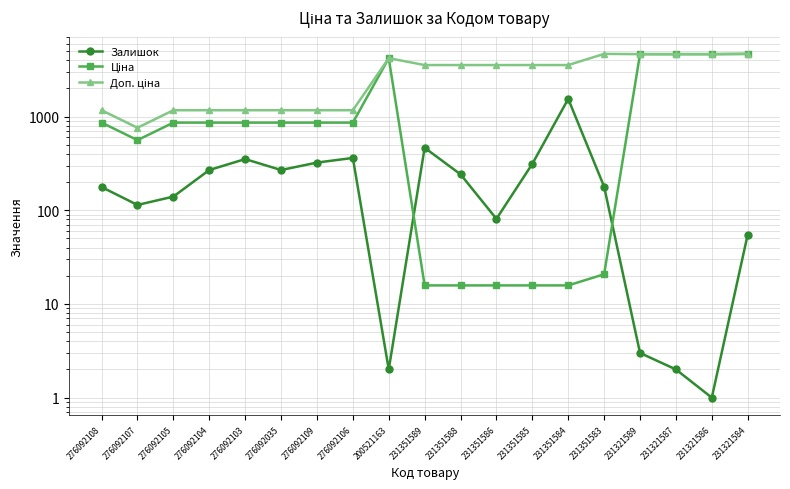

Reading left to right, what are all the values shown in this chart?

Залишок: 276092108=177.0	276092107=114.0	276092105=140.0	276092104=269.0	276092103=352.0	276092035=269.0	276092109=323.0	276092106=362.0	200521163=2.0	231351589=465.0	231351588=242.0	231351586=81.0	231351585=313.0	231351584=1545.0	231351583=179.0	231321589=3.0	231321587=2.0	231321586=1.0	231321584=55.0
Ціна: 276092108=862.8	276092107=560.8	276092105=862.8	276092104=862.8	276092103=862.8	276092035=862.8	276092109=862.8	276092106=862.8	200521163=4204.8	231351589=15.8	231351588=15.8	231351586=15.8	231351585=15.8	231351584=15.8	231351583=20.8	231321589=4642.5	231321587=4642.5	231321586=4642.5	231321584=4672.9
Доп. ціна: 276092108=1169.2	276092107=760.0	276092105=1169.2	276092104=1169.2	276092103=1169.2	276092035=1169.2	276092109=1169.2	276092106=1169.2	200521163=4205.0	231351589=3550.0	231351588=3550.0	231351586=3550.0	231351585=3550.0	231351584=3550.0	231351583=4671.0	231321589=4642.0	231321587=4642.0	231321586=4642.0	231321584=4673.0